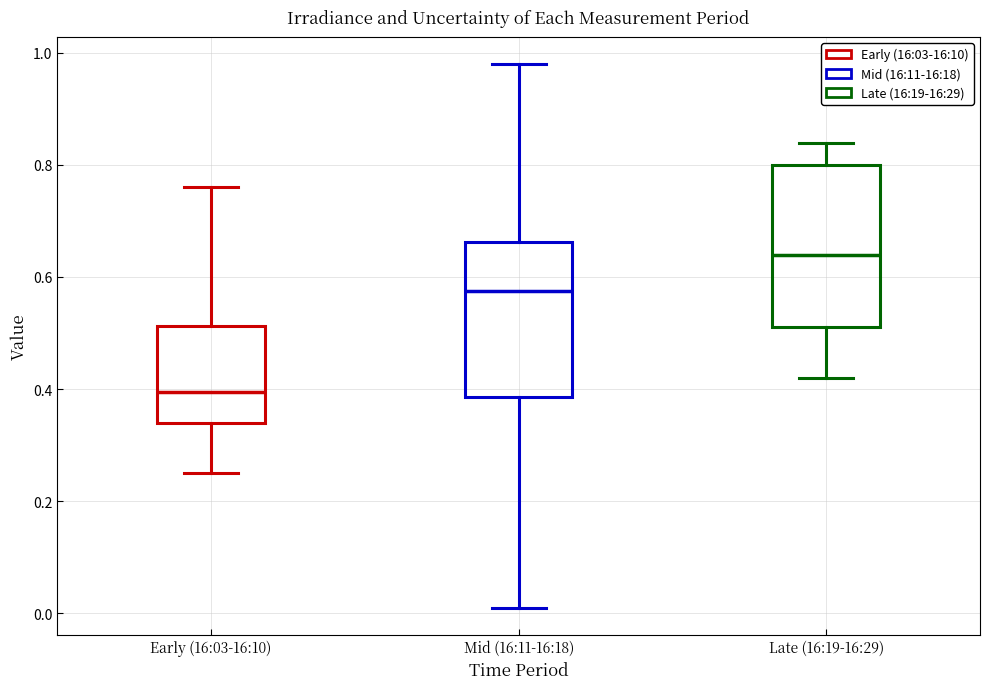

Reading left to right, transcribe this box plot: for each box, give where its median line is, the range the box spans, and where its two whiskers end, as read against the y-axis. The values are not printed on the chart, so give them approximately, as read against the axis.

Early (16:03-16:10): median 0.40, box 0.34 to 0.52, whiskers 0.26 to 0.76
Mid (16:11-16:18): median 0.58, box 0.38 to 0.66, whiskers 0.02 to 0.98
Late (16:19-16:29): median 0.64, box 0.52 to 0.80, whiskers 0.42 to 0.84